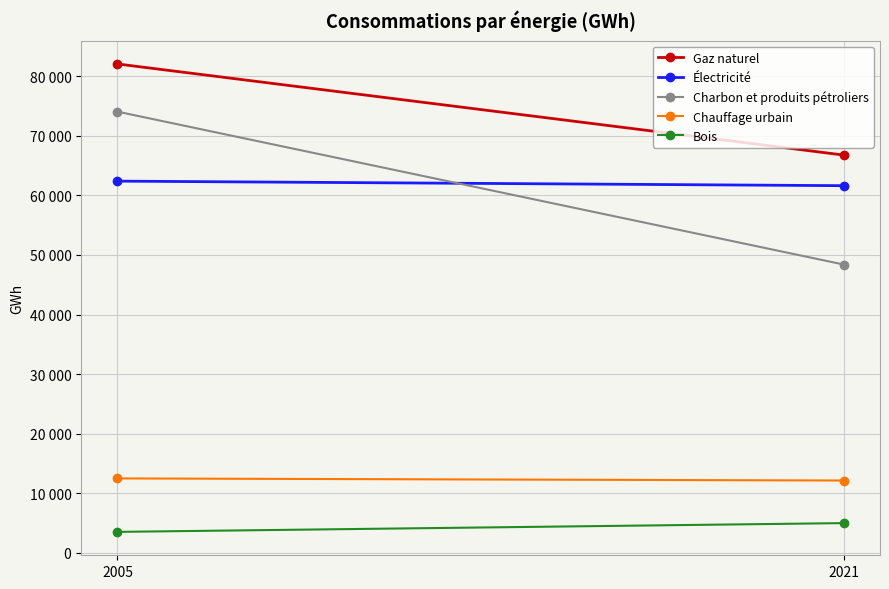

At which category does the chart reach its minimum across all series?

2005